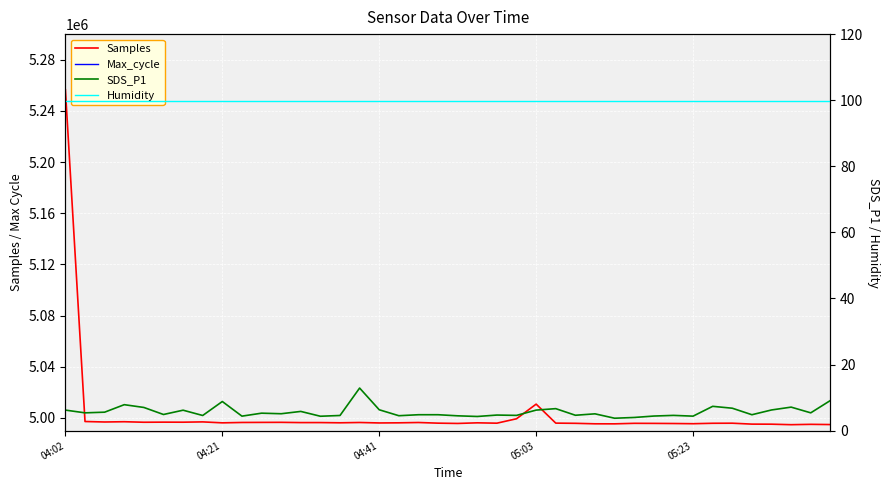

Which category has the highest value in the Samples series?

04:02